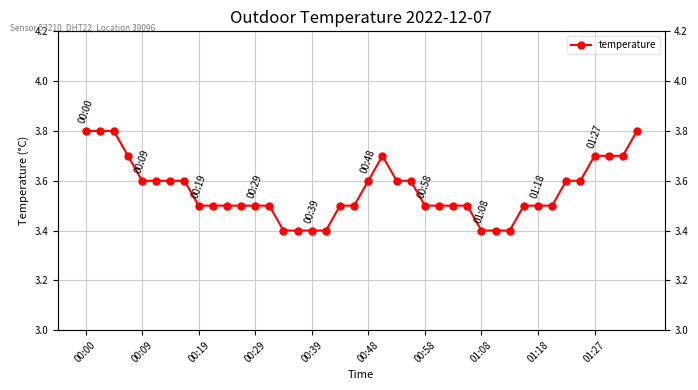

How many distinct data groups are displayed?

1